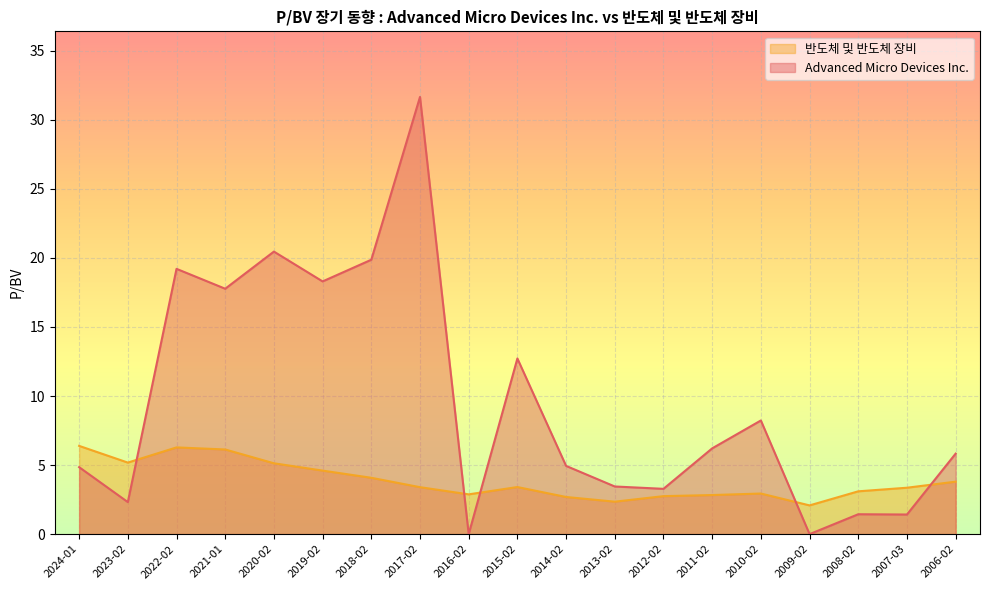

What is the value of the 반도체 및 반도체 장비 point at the 17th from the left?

3.1